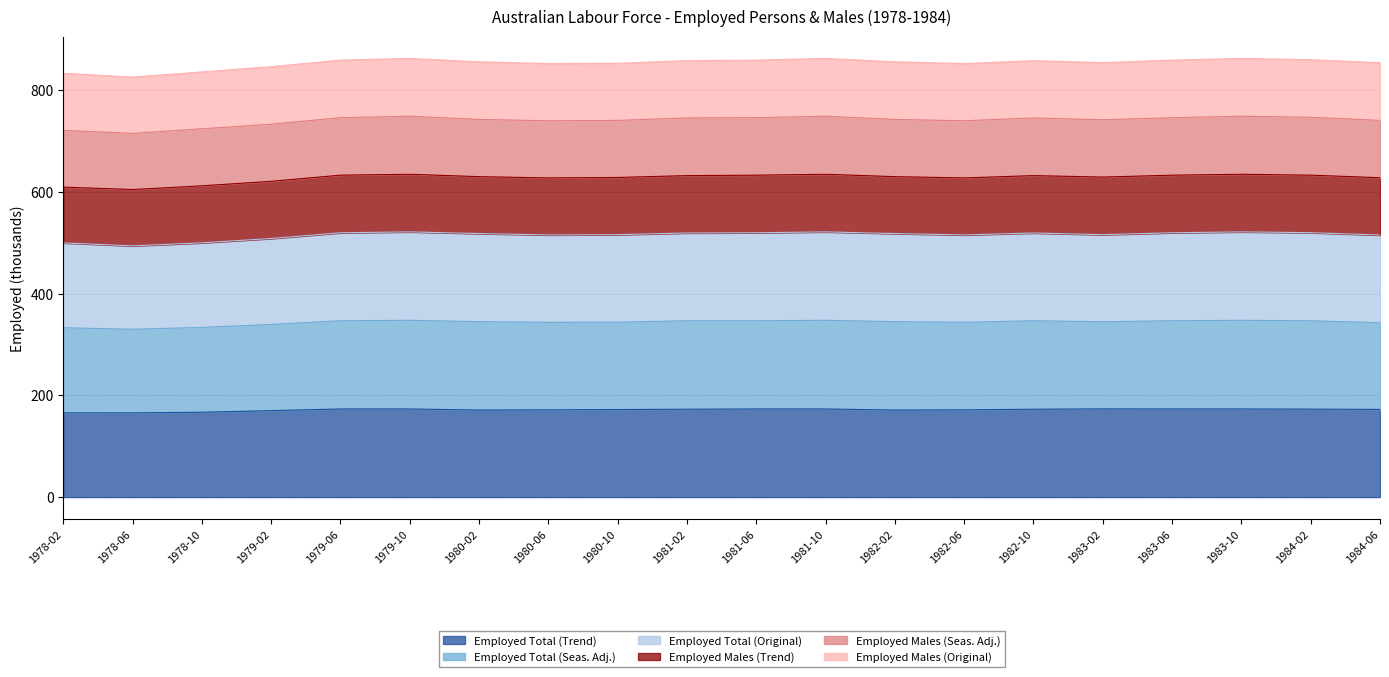

What is the total value across all series at 1983-10?

862.0